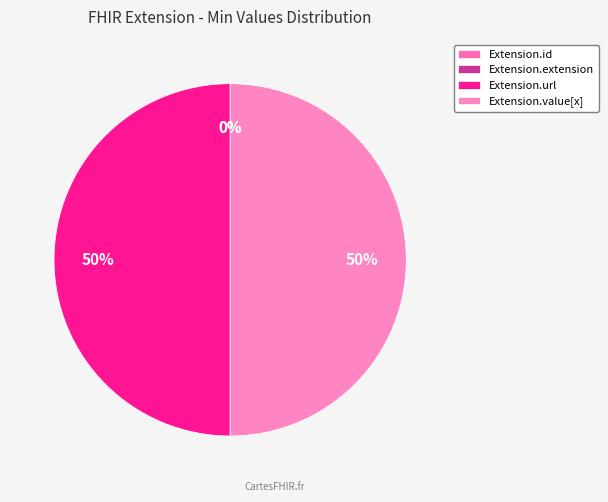

What percentage is NOT represented by Extension.url?

50.0%